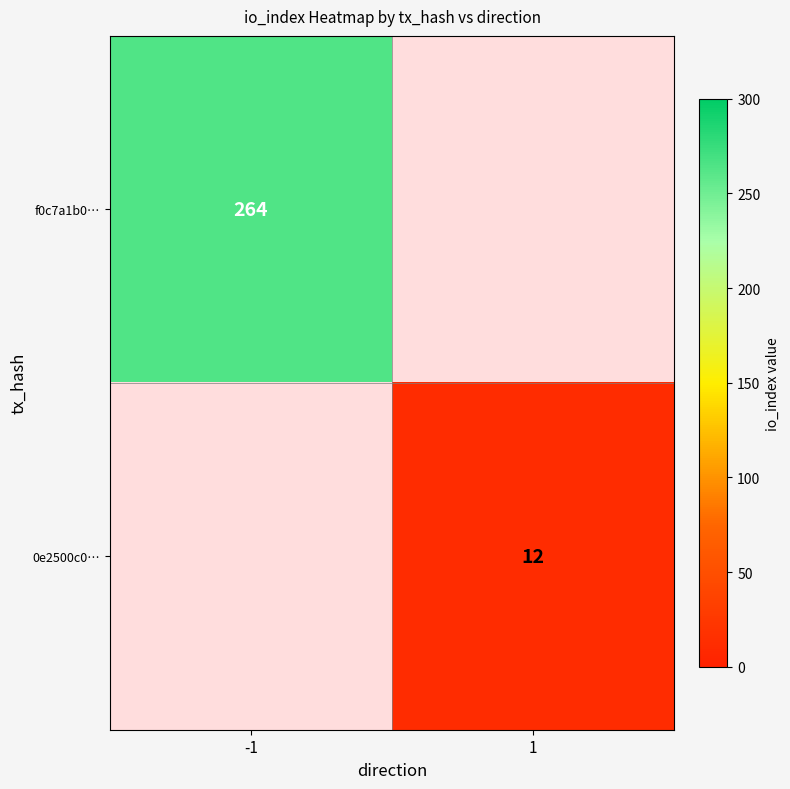

Which category has the highest value across all series?

-1